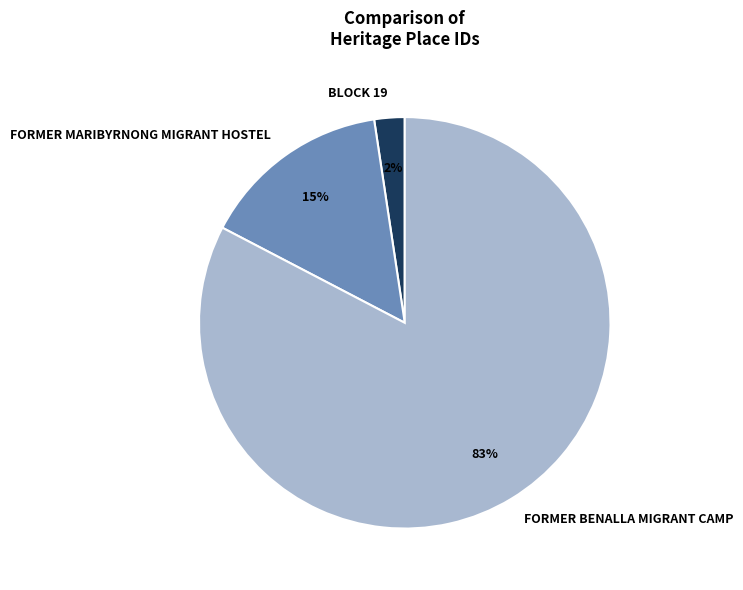

To the nearest percent, what portion does FORMER MARIBYRNONG MIGRANT HOSTEL represent?

15%